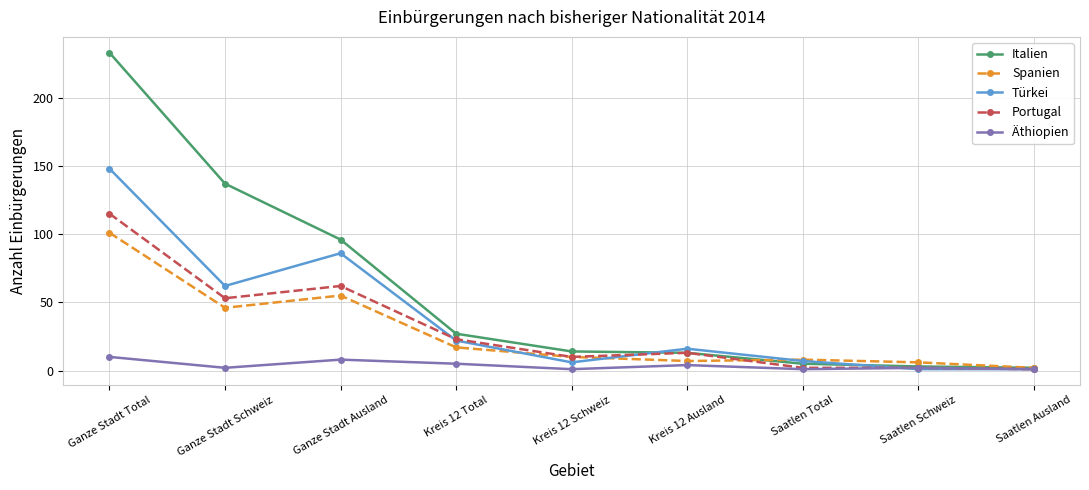

Is this an area chart (filled region under the line)?

No